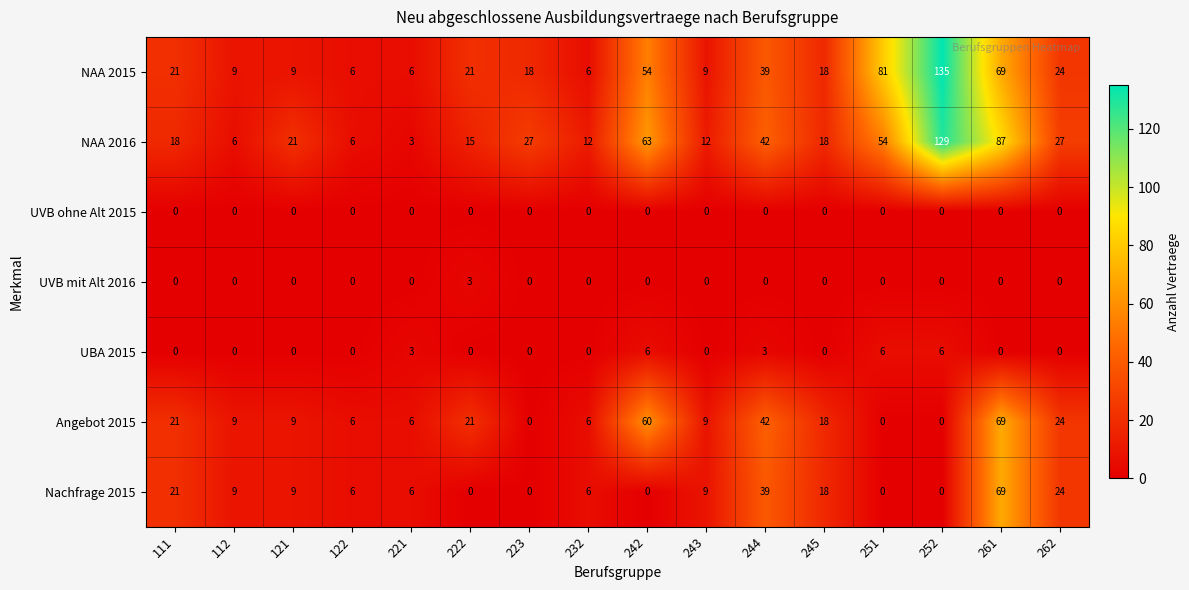

At which category is the sum across all series the highest?

261